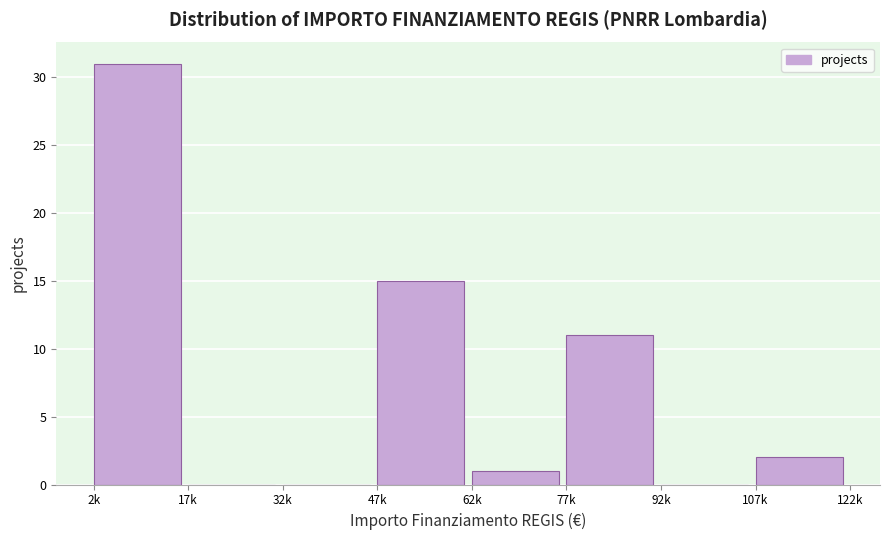

Reading right to left, what are all the values shown in this chart?

107k=2	92k=0	77k=11	62k=1	47k=15	32k=0	17k=0	2k=31